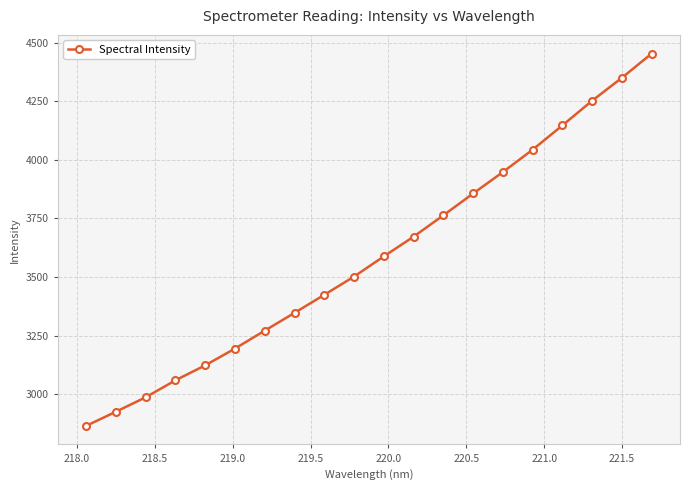

What is the difference between the second highest and minimum values?

1485.2